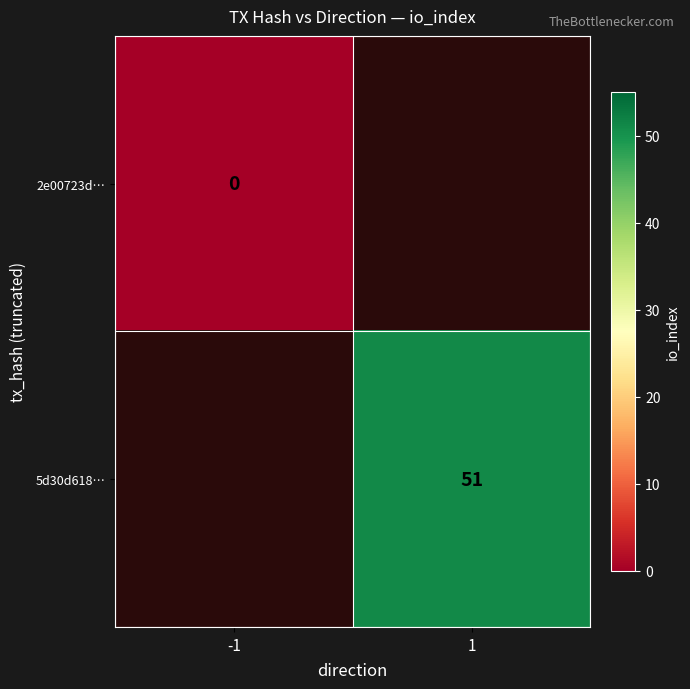

Between -1 and 1, which is larger?

1